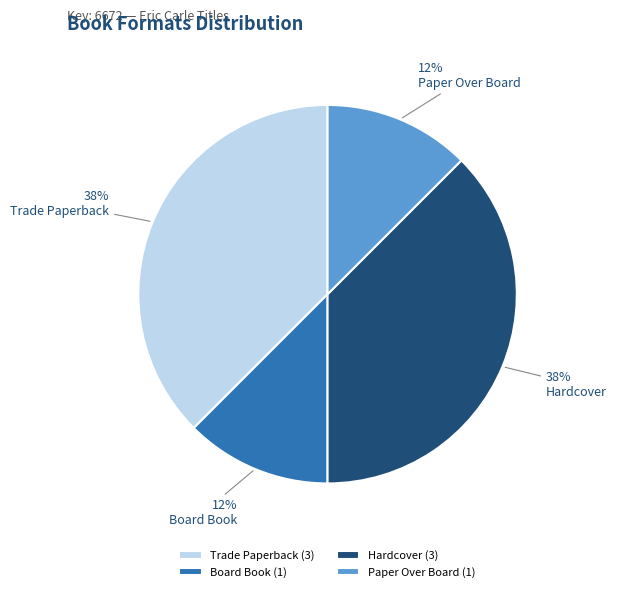

How many slices are in this pie chart?

4